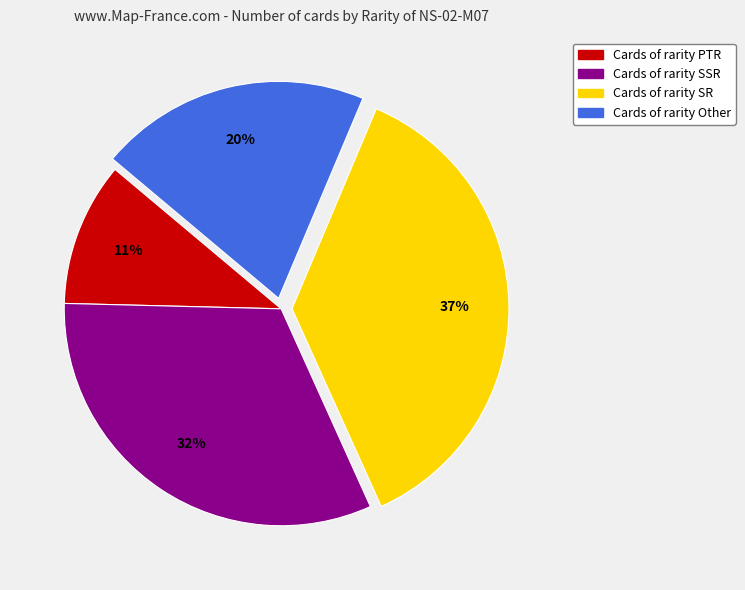

Is there a majority slice in this chart?

No